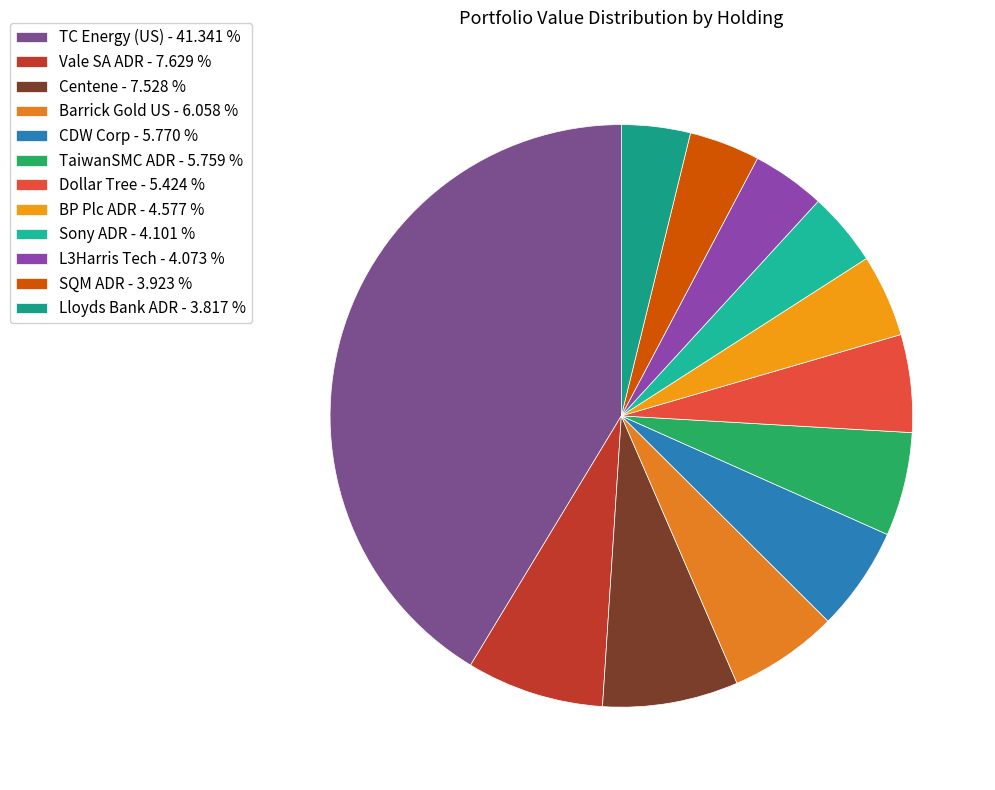

Does TaiwanSMC ADR represent more than half of the total?

No